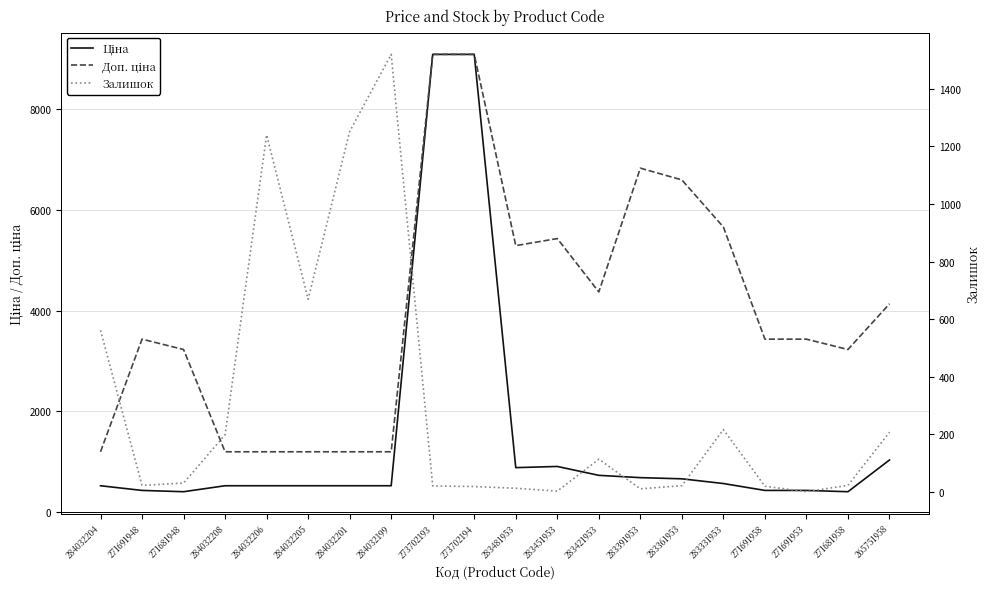

True or false: Доп. ціна and Ціна cross at least once.

False